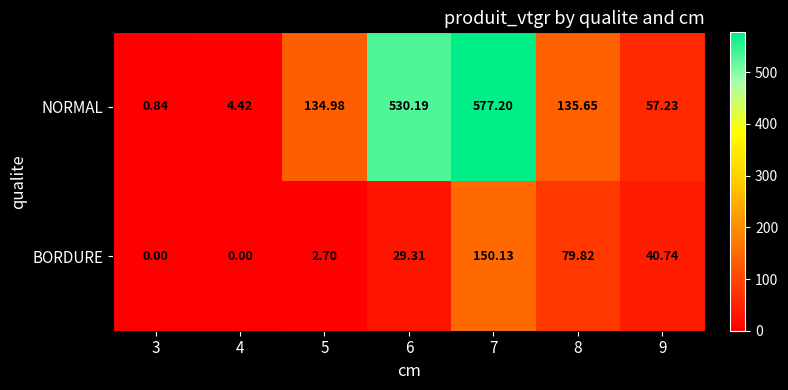

Which series has the largest range (max minus min)?

NORMAL